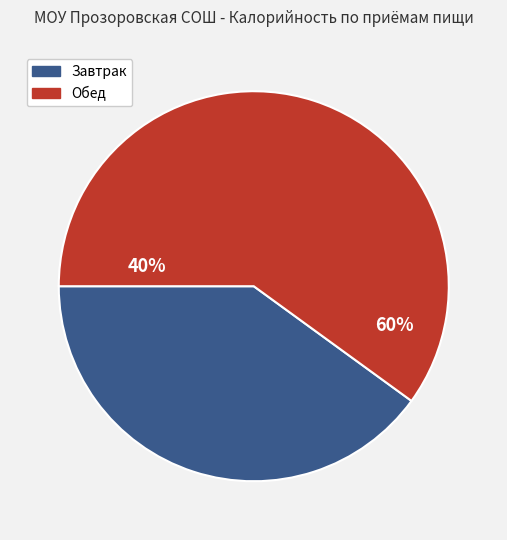

Is it true that Обед is 54% of the pie?

False